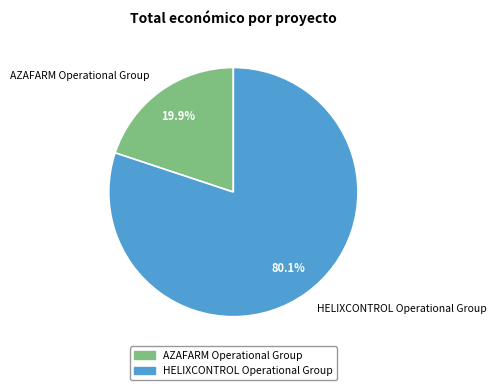

How many slices are in this pie chart?

2